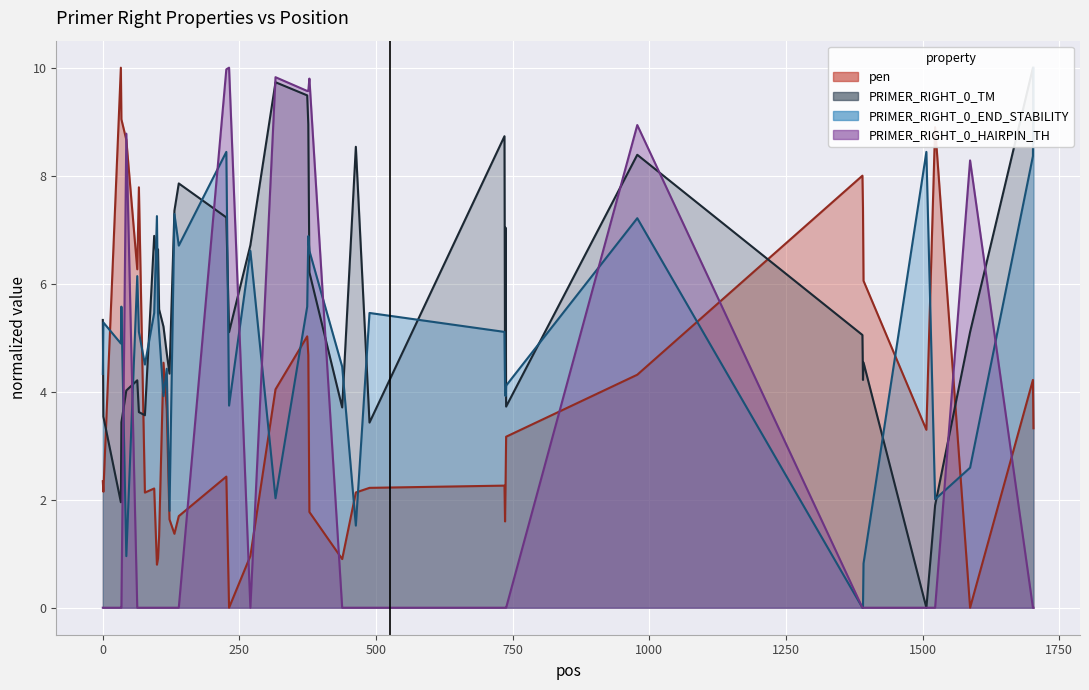

What is the sum of all PRIMER_RIGHT_0_END_STABILITY values?

192.2